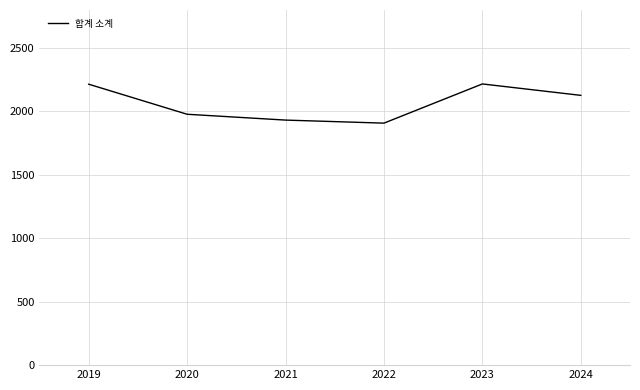

Read the value at 2022.

1908